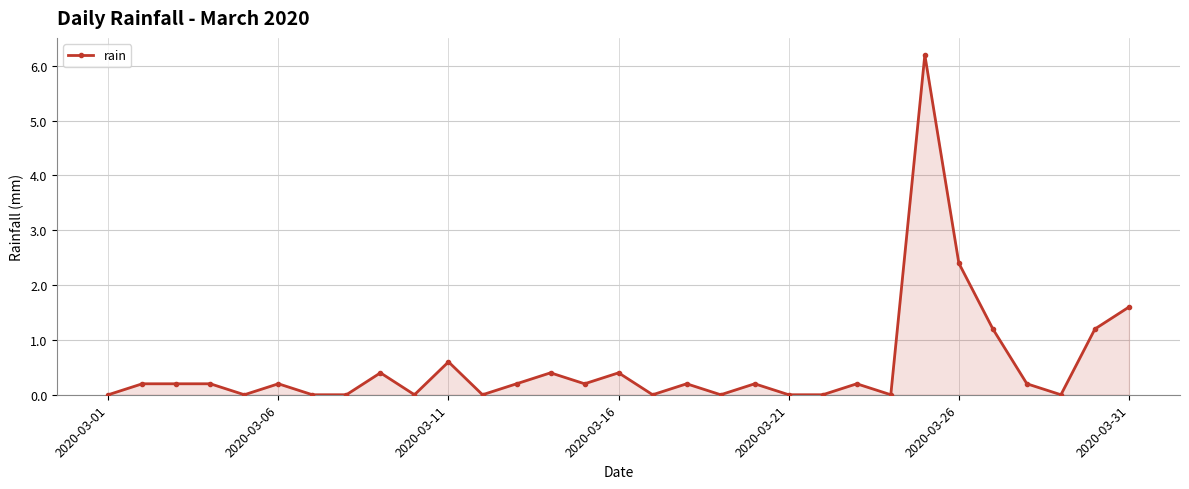

What is the value of the 4th point from the left?

0.2